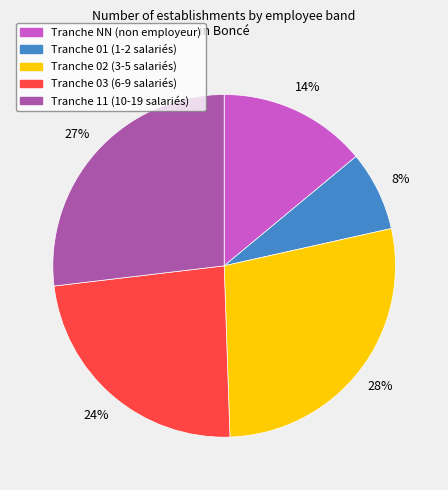

What is the ratio of the value at Tranche NN (non employeur) to the value at Tranche 11 (10-19 salariés)?

0.5